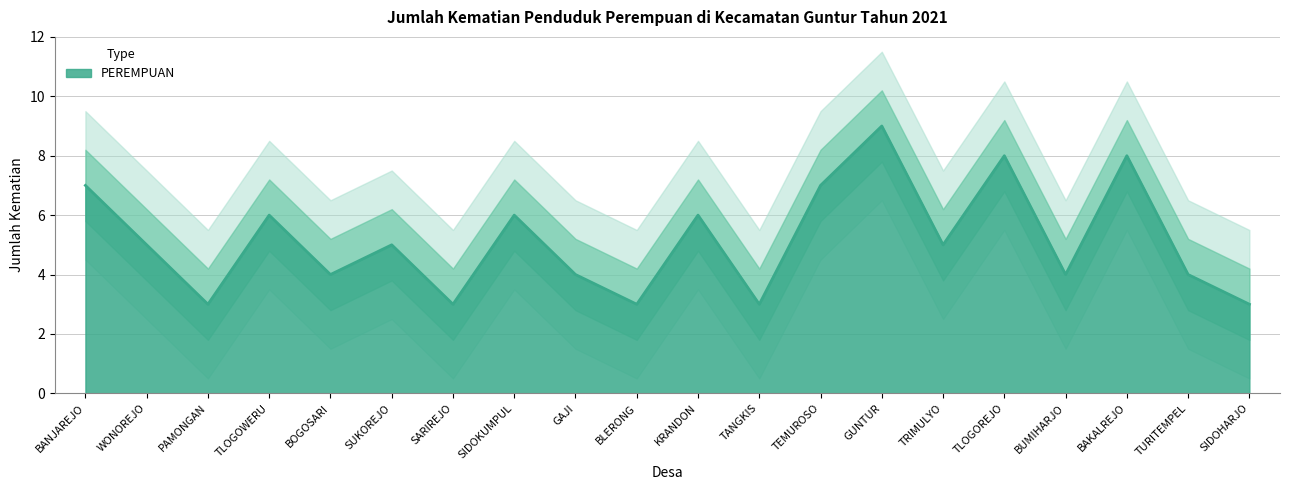

What is the difference between the values at TANGKIS and TRIMULYO?

2